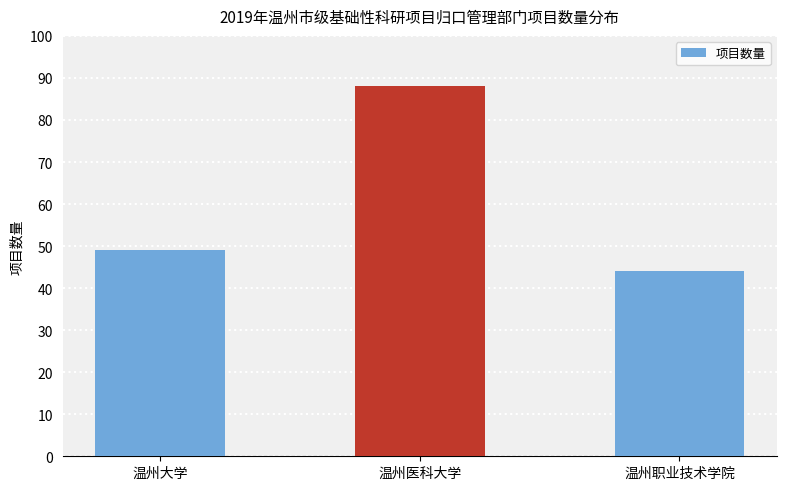

Rank the categories by value from highest to lowest.

温州医科大学, 温州大学, 温州职业技术学院